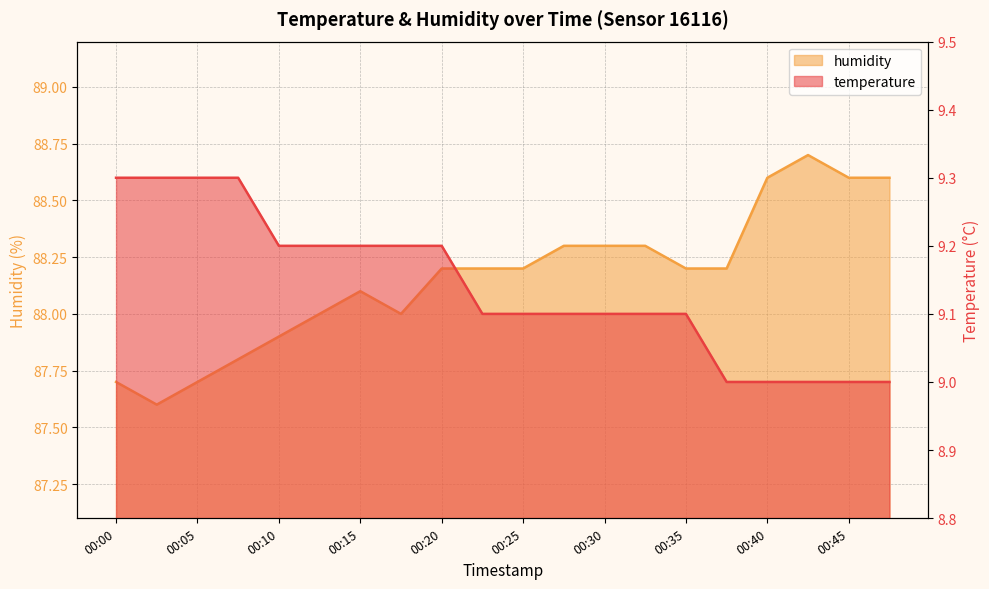

Rank the categories by temperature value from lowest to highest.

00:37, 00:40, 00:42, 00:45, 00:47, 00:23, 00:25, 00:27, 00:30, 00:32, 00:35, 00:10, 00:13, 00:15, 00:18, 00:20, 00:00, 00:03, 00:05, 00:08